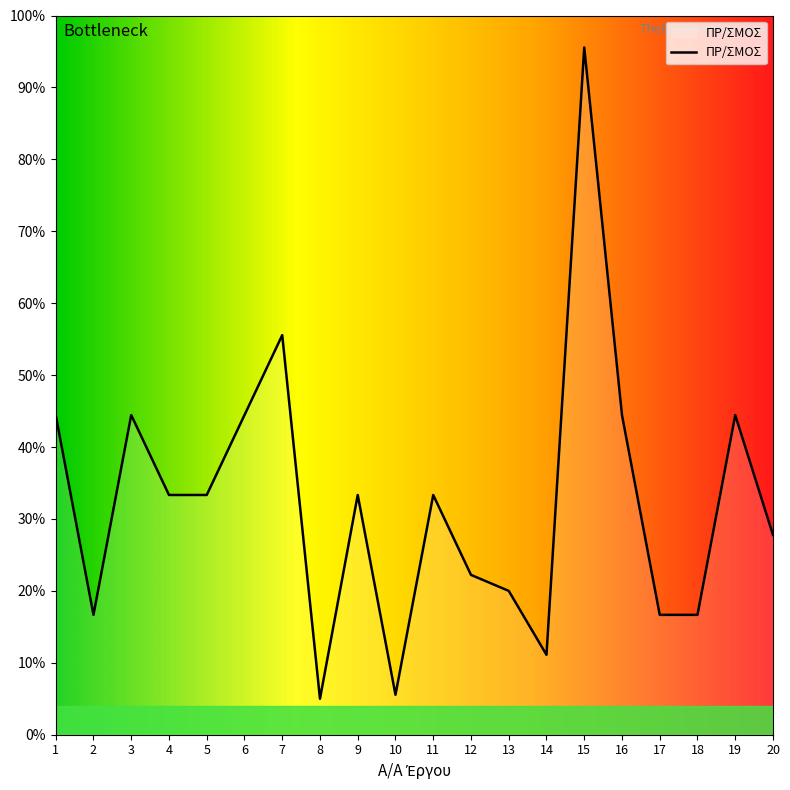

How many lines are shown in the chart?

1